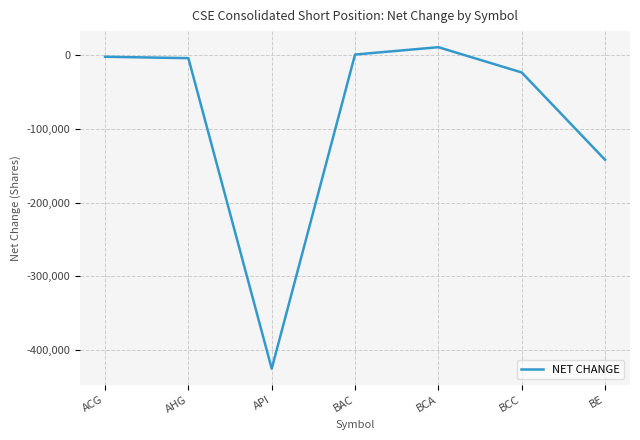

Is it true that the value at BE is -87390?

False